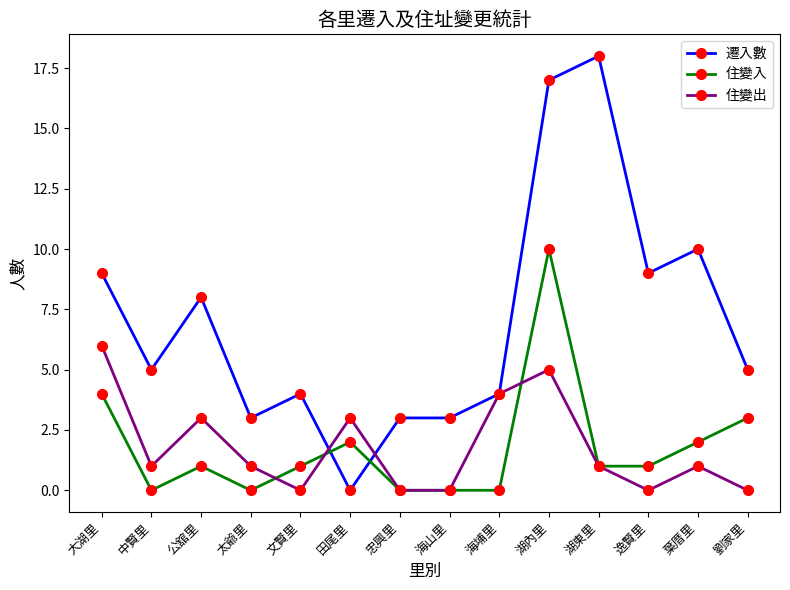

Which category has the highest value across all series?

湖東里